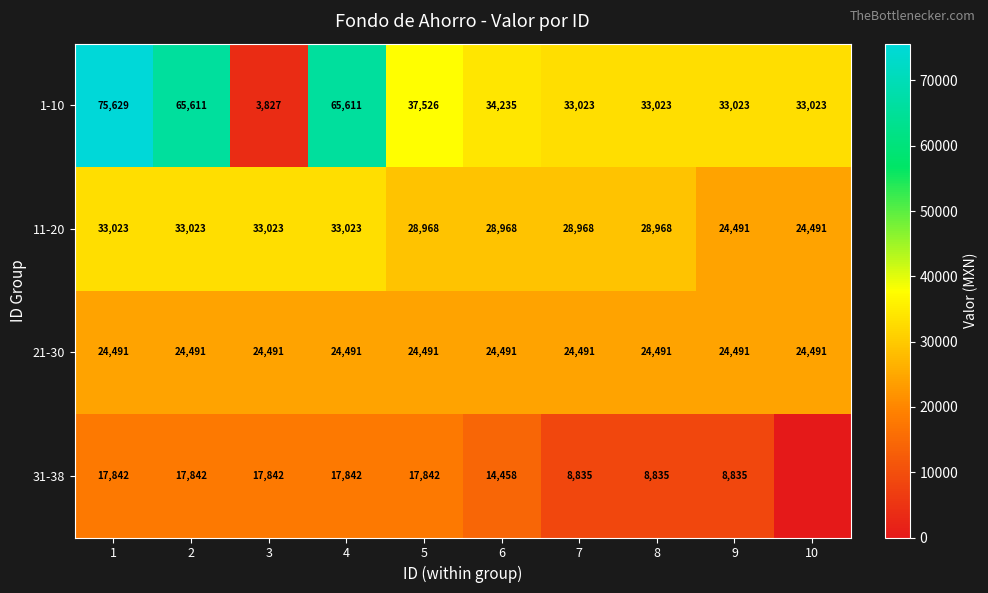

Is the value of 21-30 at 6 greater than the value of 31-38 at 7?

Yes